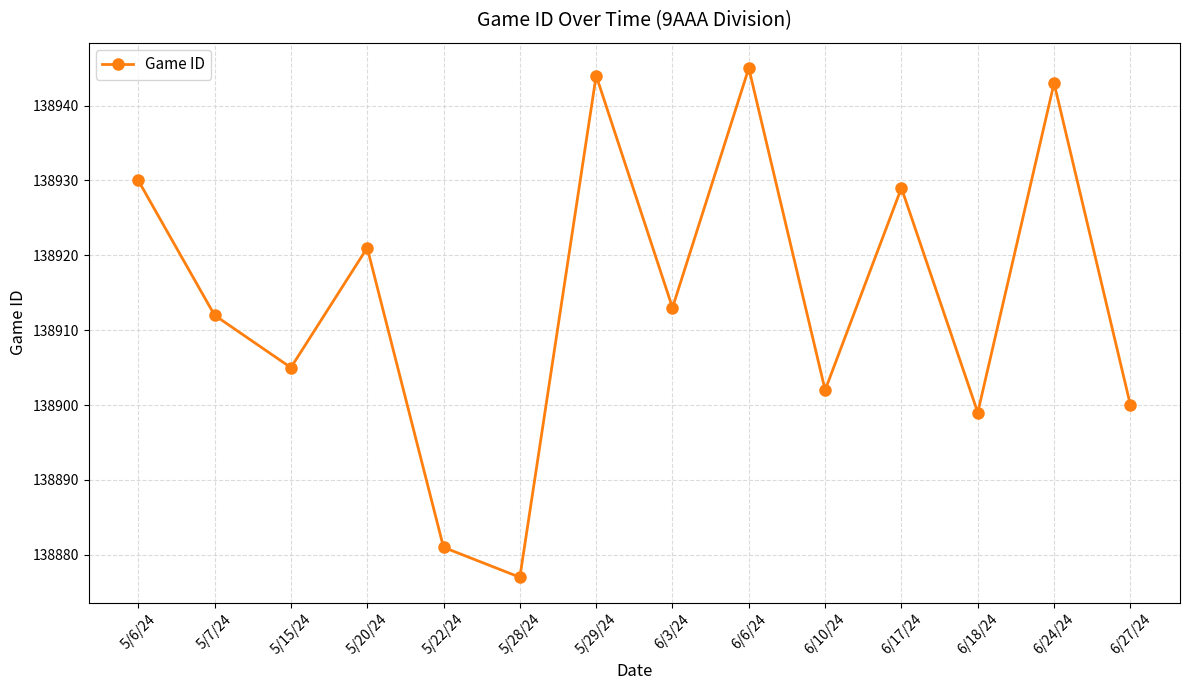

True or false: there are more than 2 points higher than both neighbors.

True